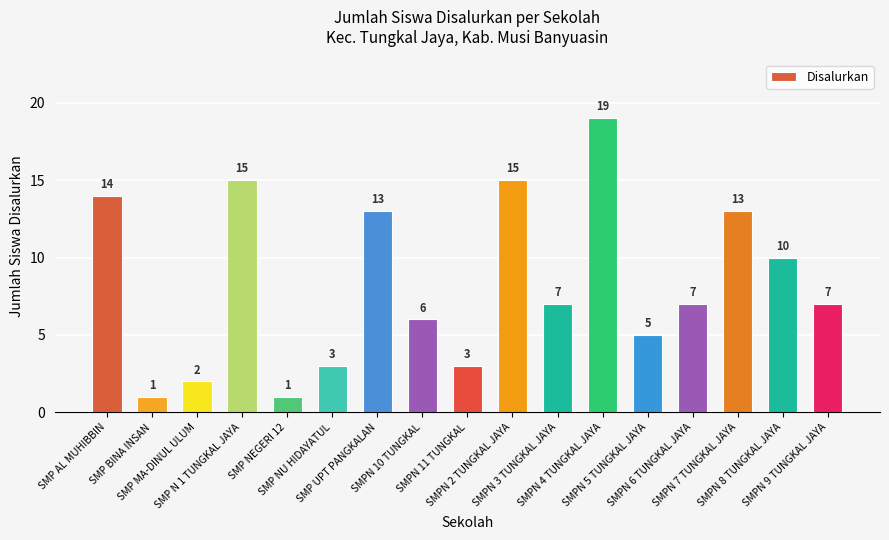

Which has a higher value, SMPN 8 TUNGKAL JAYA or SMPN 2 TUNGKAL JAYA?

SMPN 2 TUNGKAL JAYA